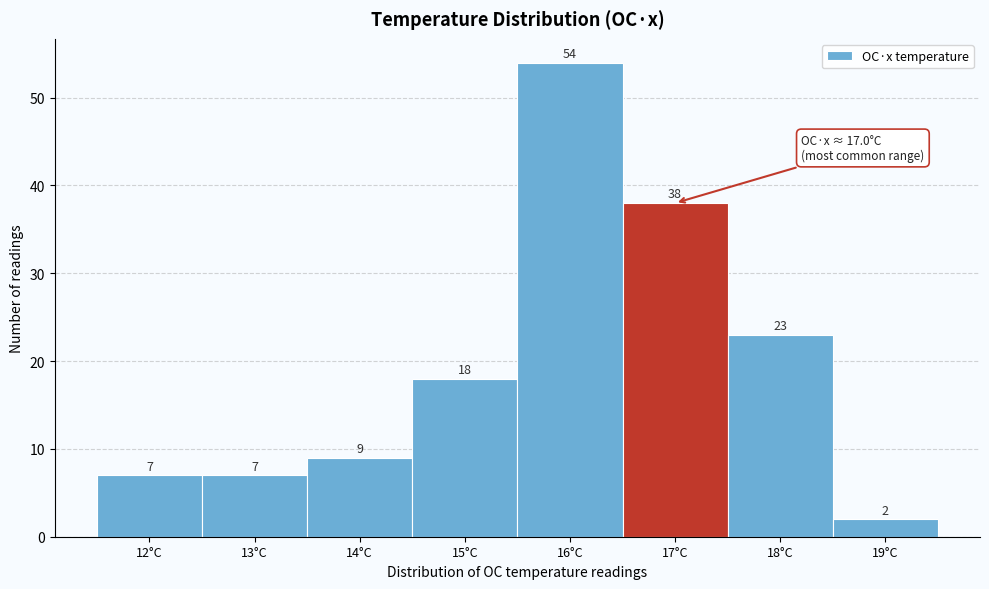

Reading right to left, extract all data points from this chart.

2	23	38	54	18	9	7	7